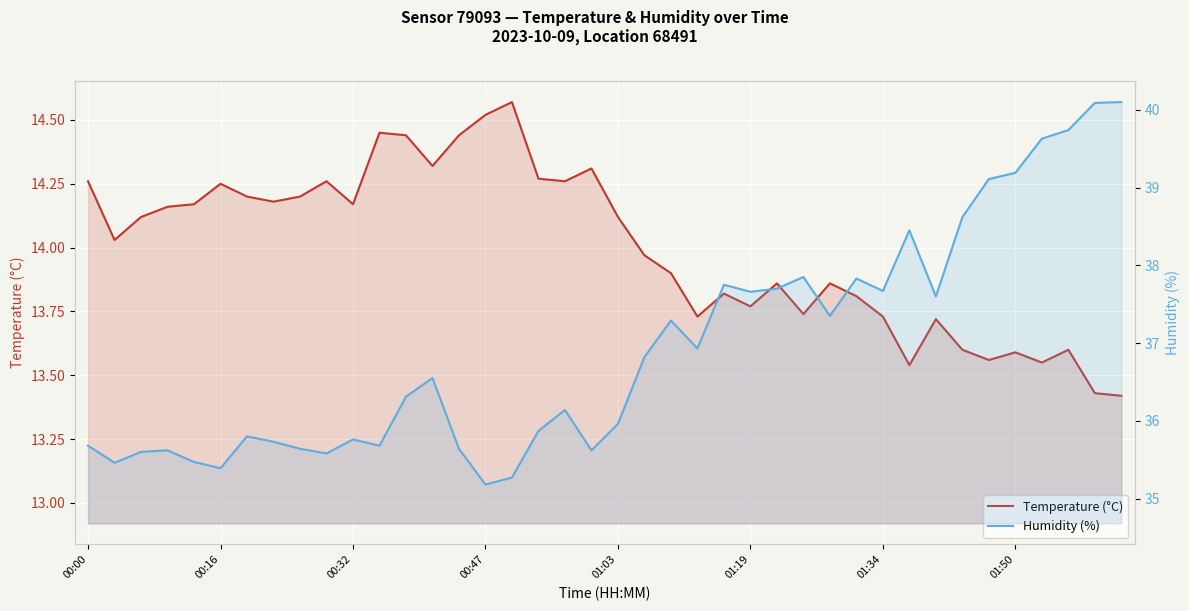

At 18, list the series in order from largest to smallest.

Humidity (%), Temperature (°C)